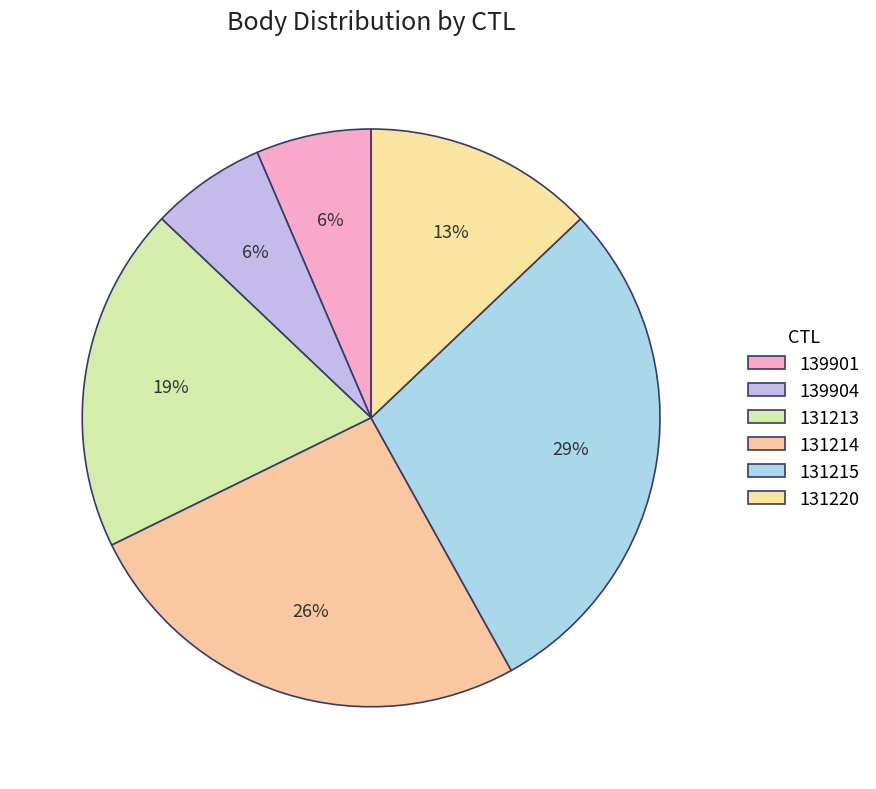

How many segments does this pie chart have?

6